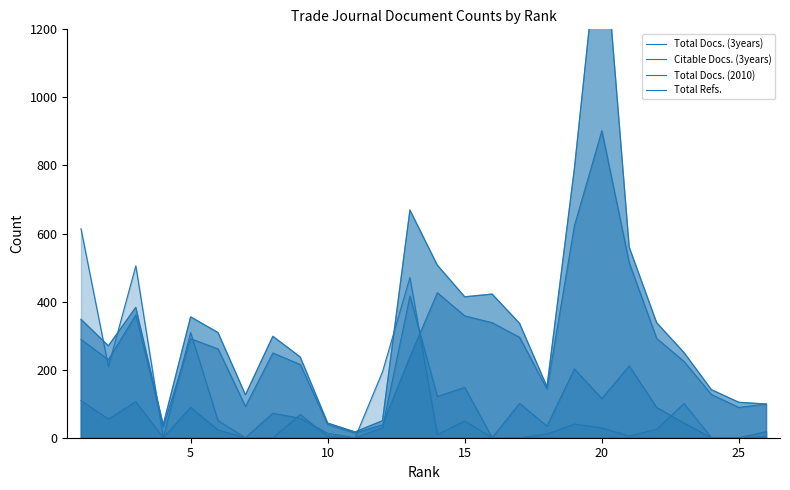

What is the sum of the Total Docs. (2010) values at 20 and 5?

204